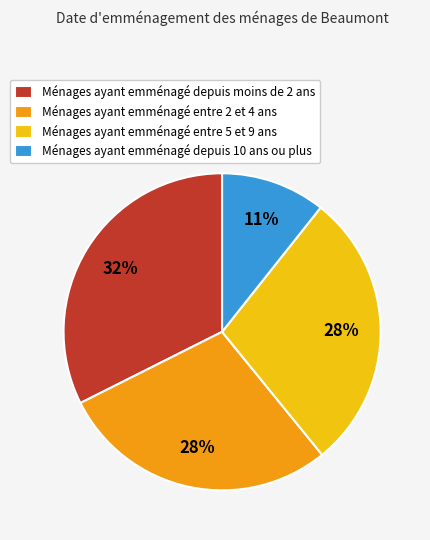

Is there a majority slice in this chart?

No